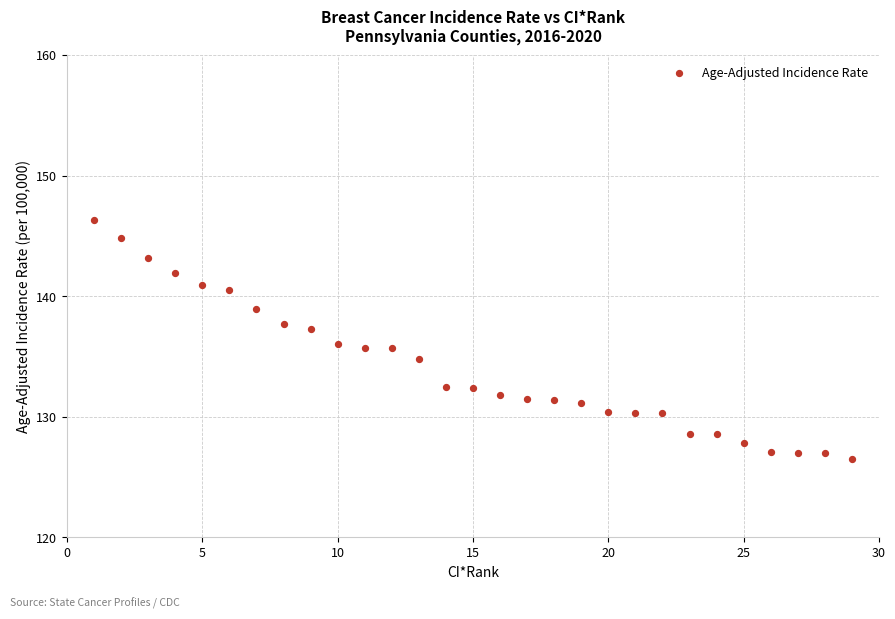

What is the range of X values (max minus min)?

28.0